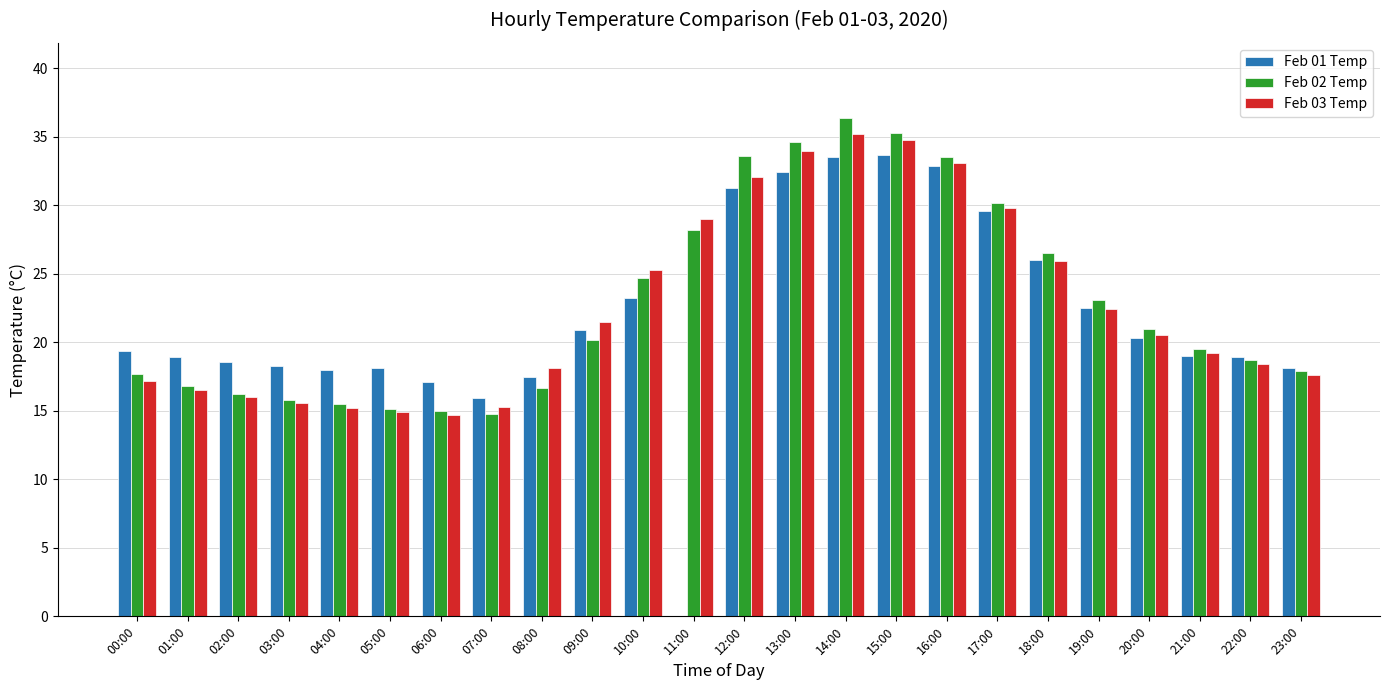

What is the sum of the Feb 03 Temp values at 20:00 and 19:00?

42.9